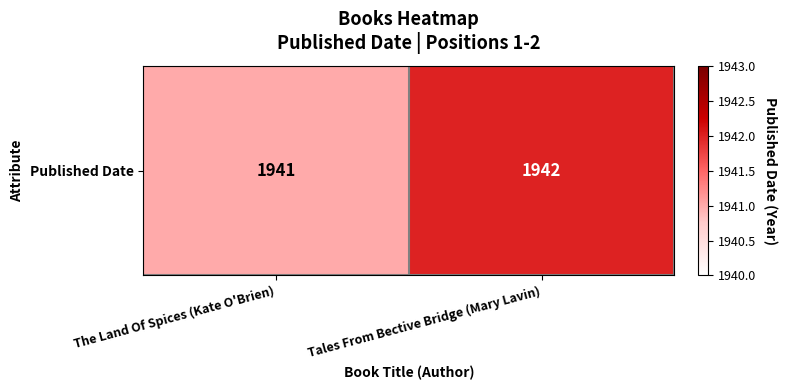

What is the approximate value at Tales From Bective Bridge (Mary Lavin)?

1942